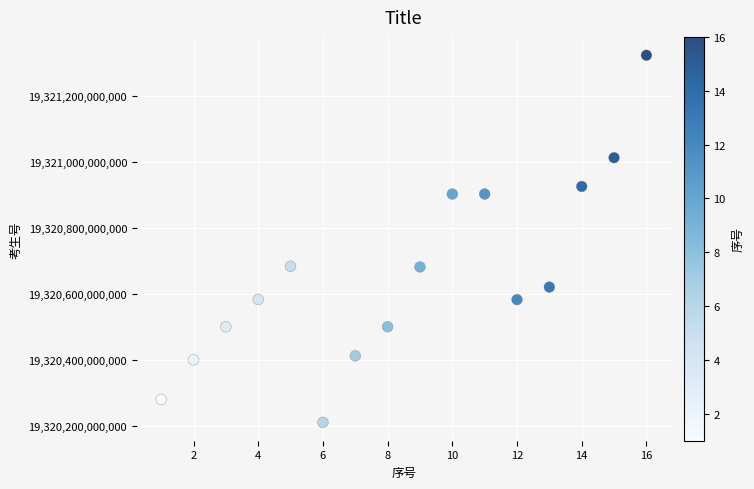

What is the range of X values (max minus min)?

15